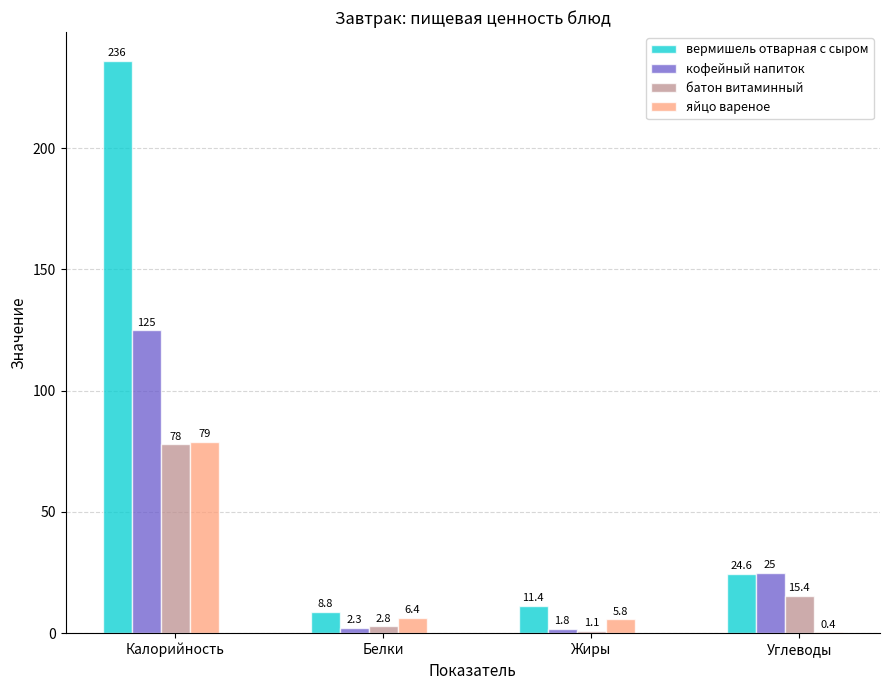

What is the sum of the кофейный напиток values at Углеводы and Белки?

27.3